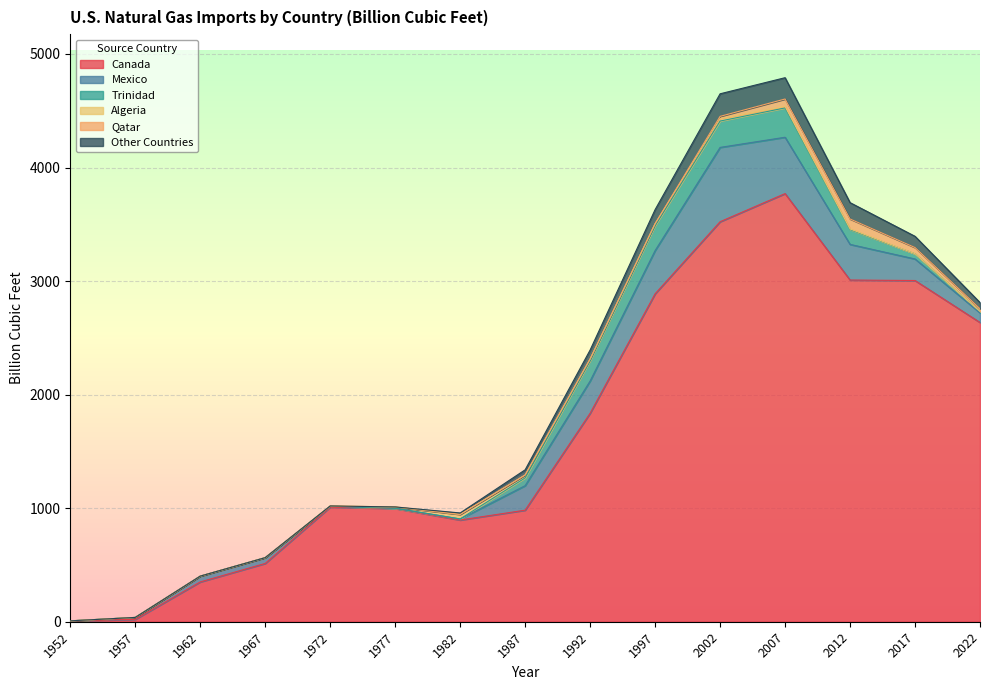

What is the difference between the highest and lowest values at 1987?

982.4